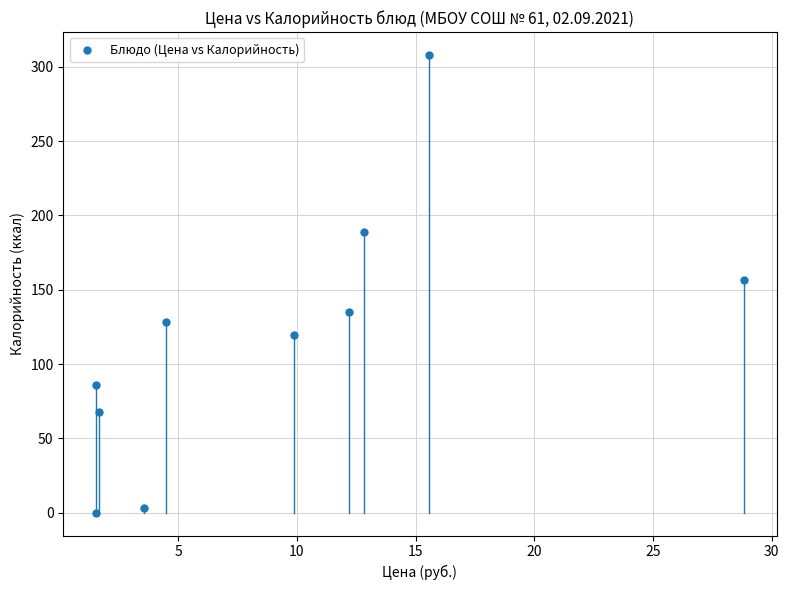

What is the range of X values (max minus min)?

27.3